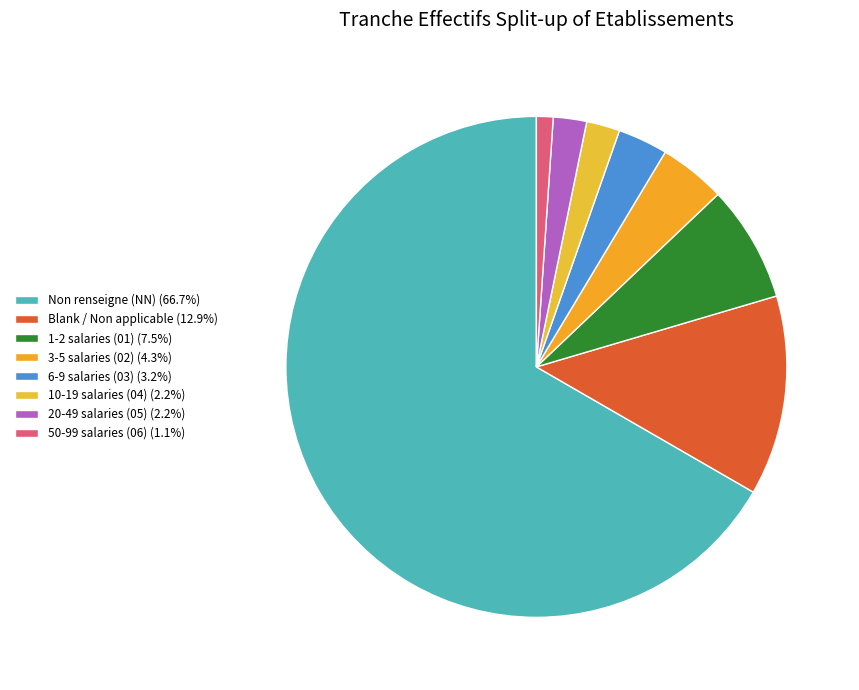

How many segments does this pie chart have?

8